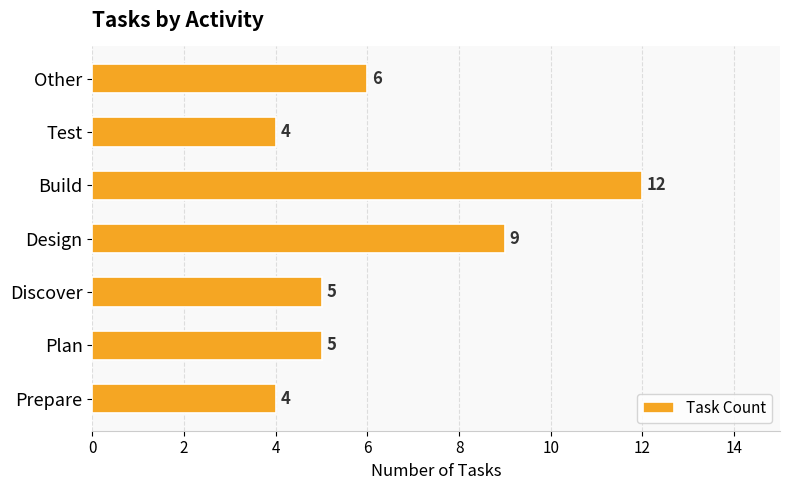

What is the average value?

6